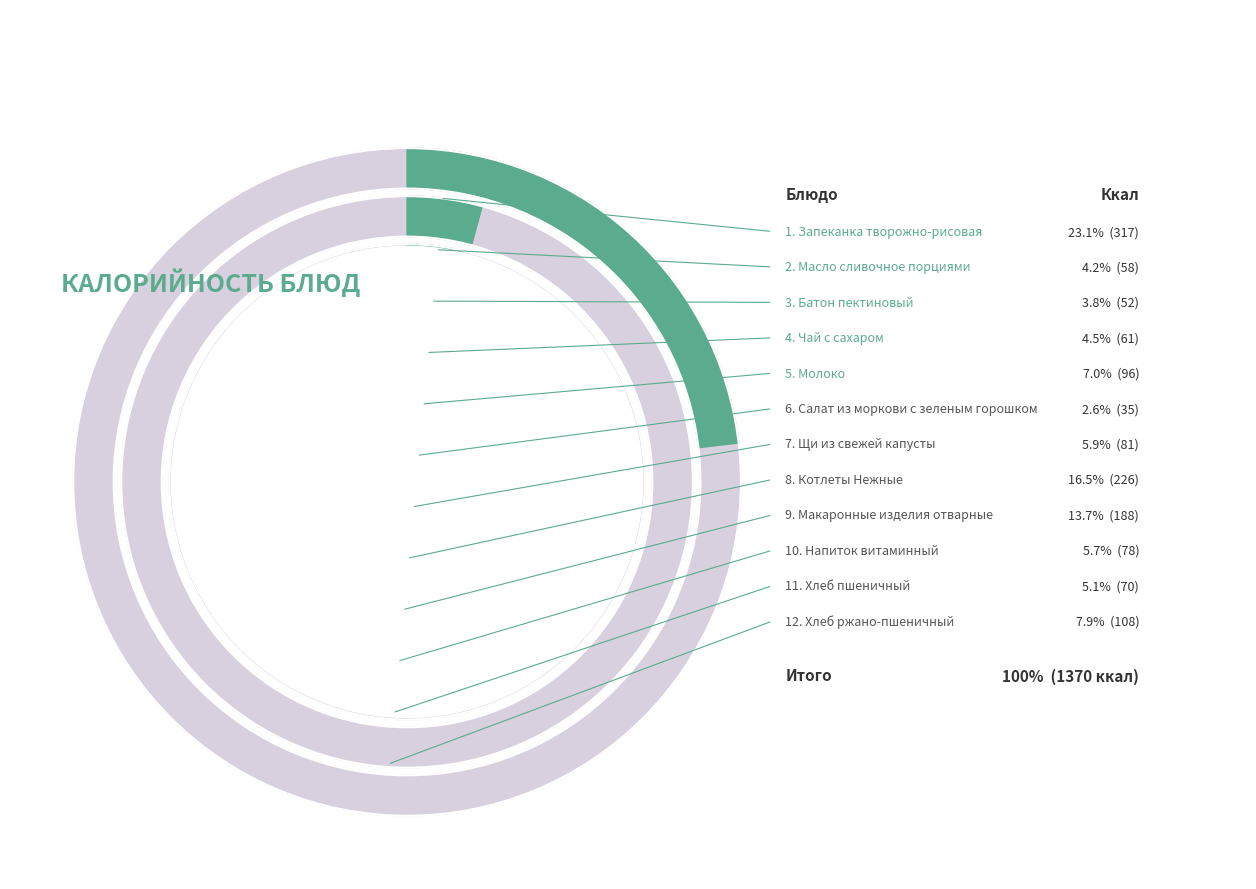

What portion of the pie excludes Щи из свежей капусты?

94.1%